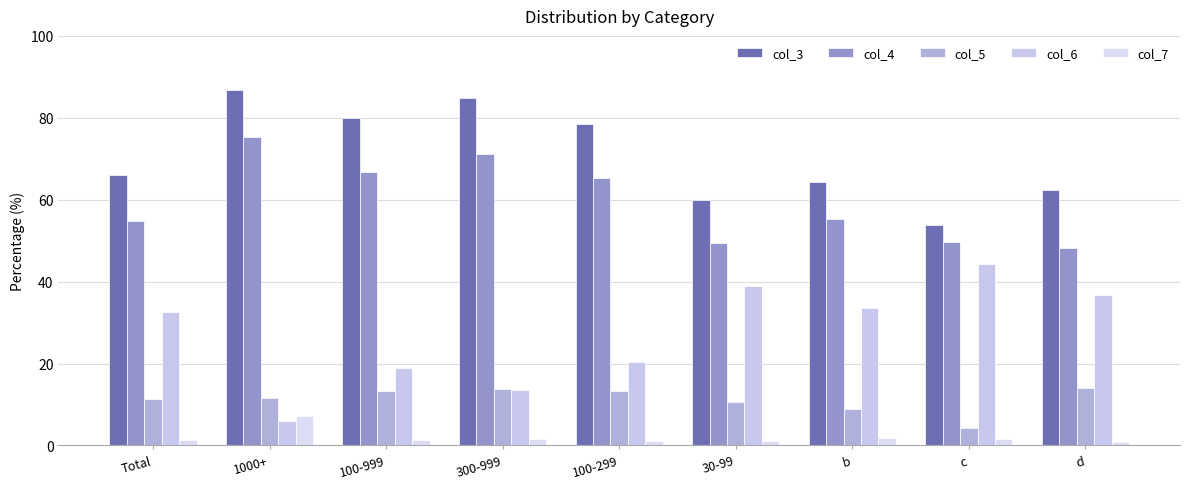

What is the smallest value displayed?

0.8